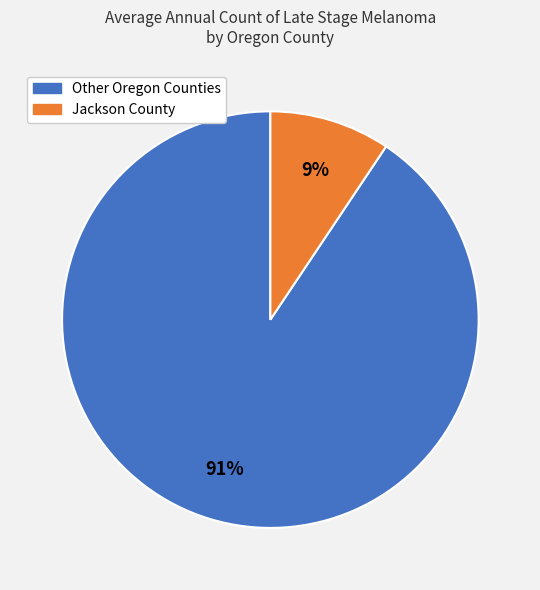

Is there a majority slice in this chart?

Yes